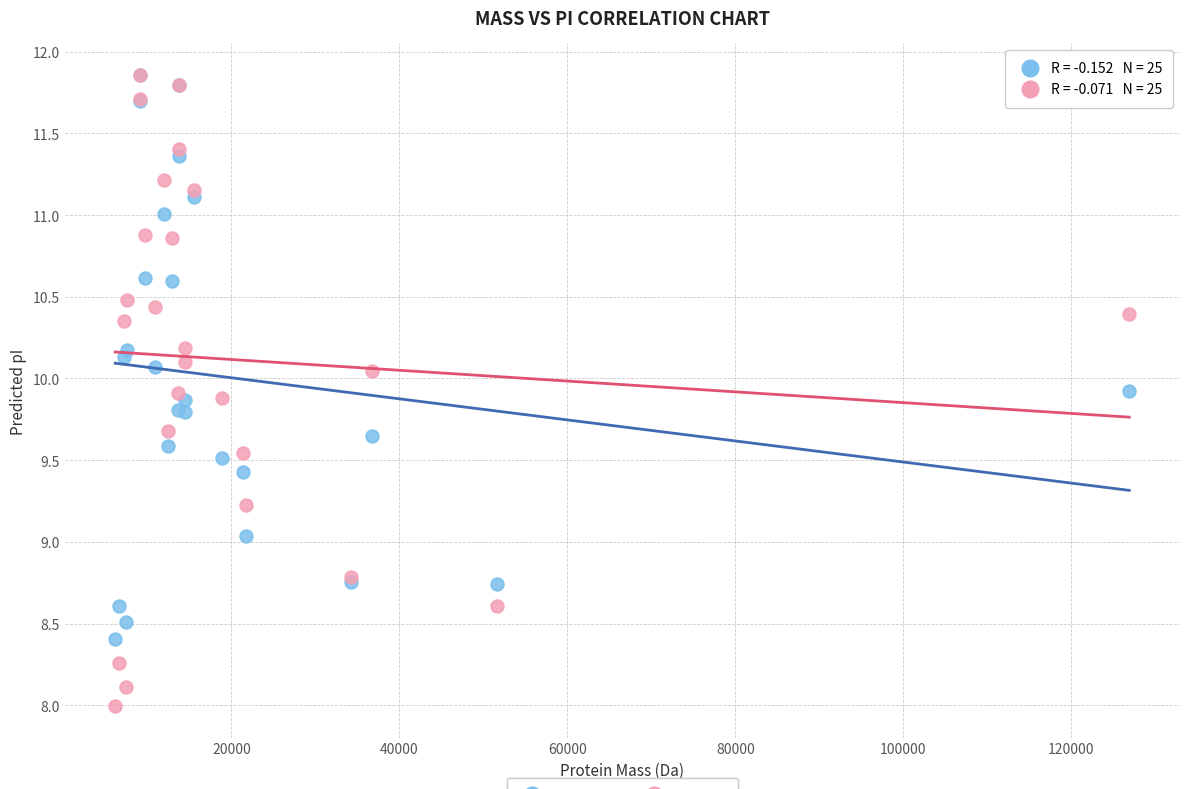

Which series reaches the minimum Y coordinate?

Dawson